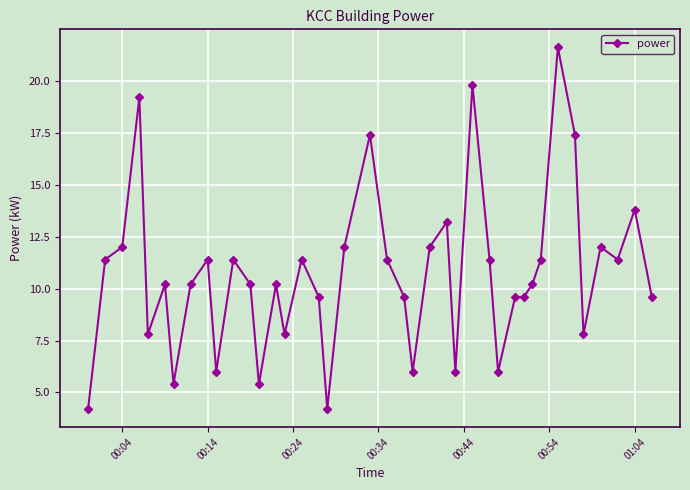

What is the difference between the maximum and minimum values?

17.4